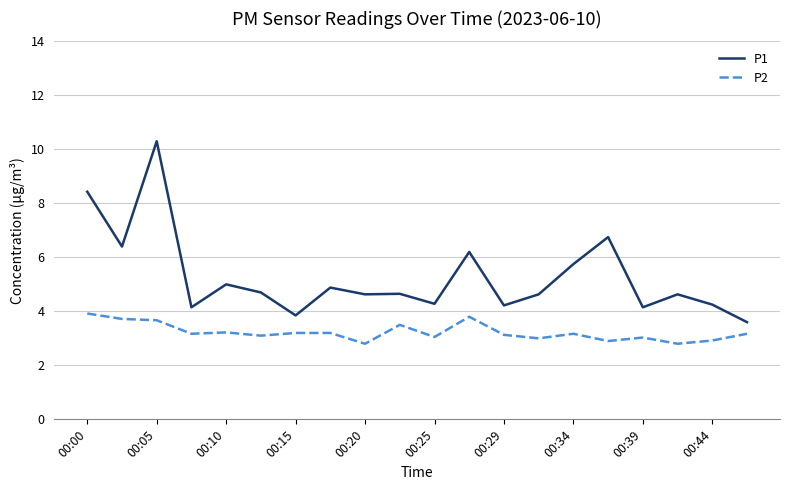

Which series has the largest range (max minus min)?

P1